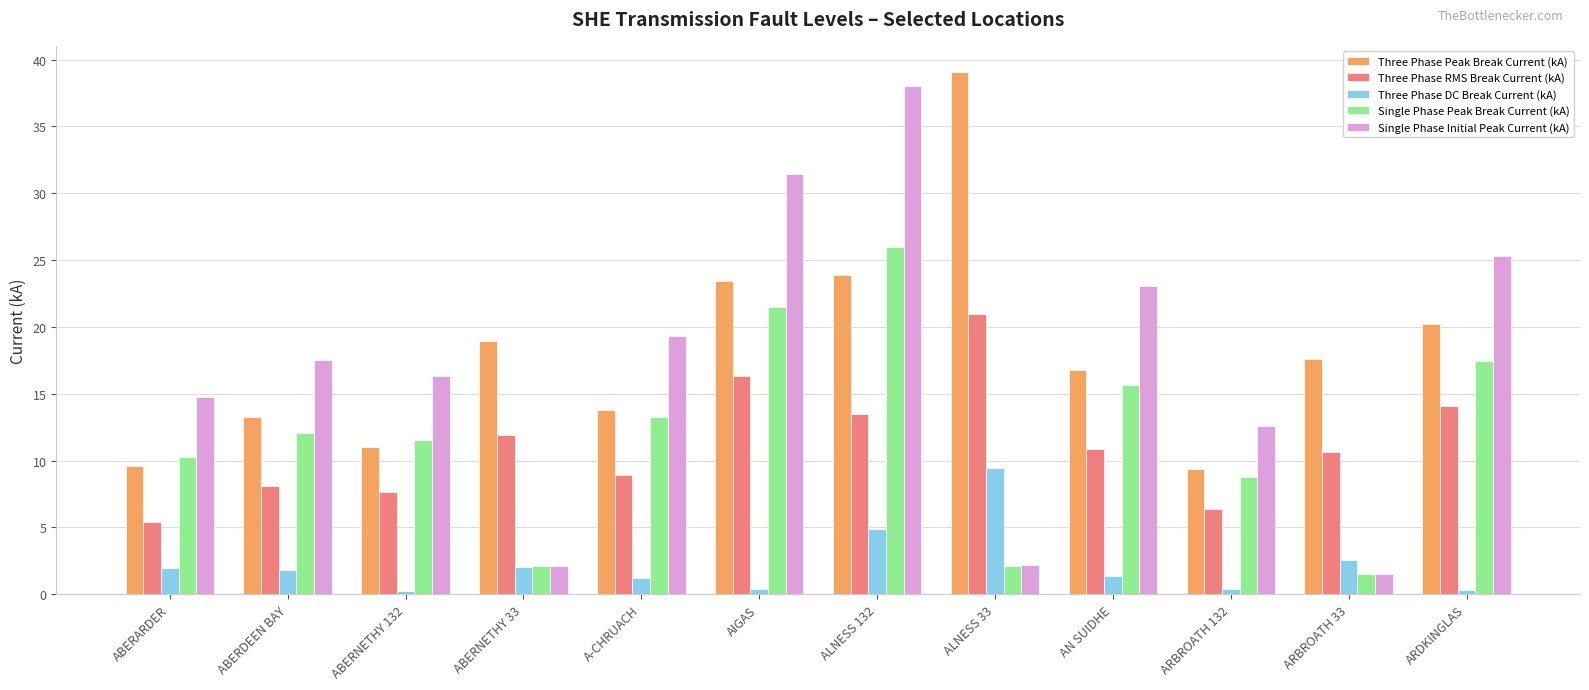

At which category is the sum across all series the highest?

ALNESS 132